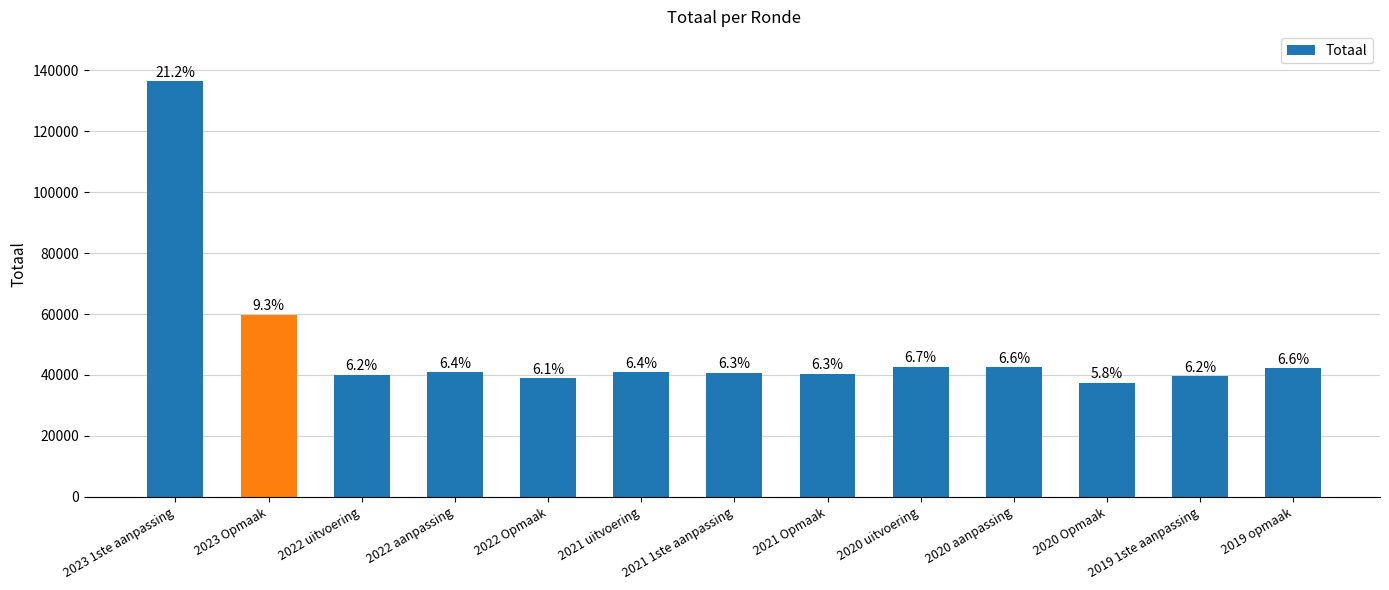

List the labels in order of value, smallest first.

2020 Opmaak, 2022 Opmaak, 2019 1ste aanpassing, 2022 uitvoering, 2021 Opmaak, 2021 1ste aanpassing, 2021 uitvoering, 2022 aanpassing, 2019 opmaak, 2020 aanpassing, 2020 uitvoering, 2023 Opmaak, 2023 1ste aanpassing